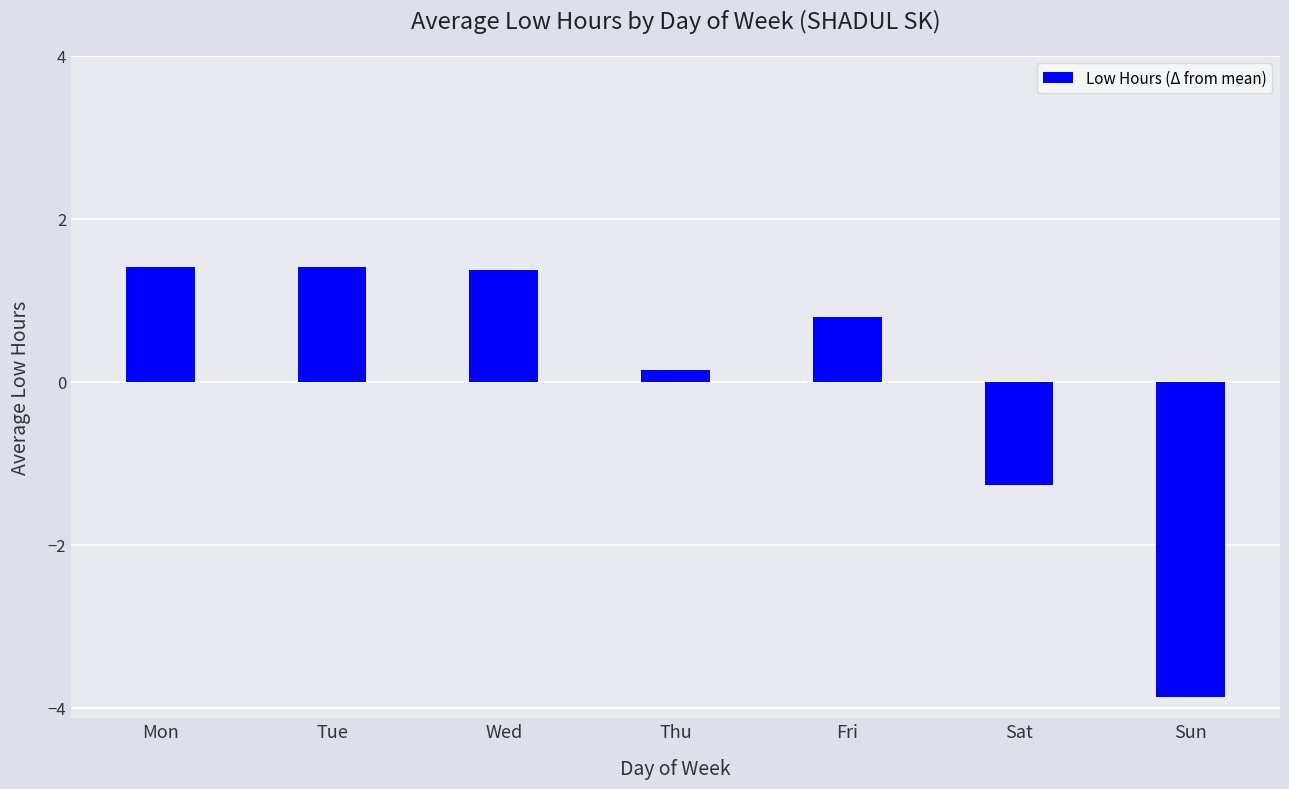

What is the greatest value displayed?

1.4